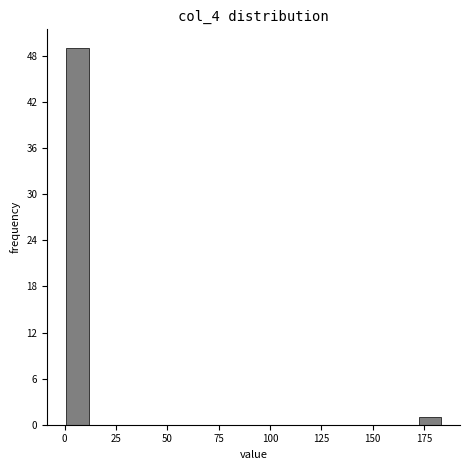

Around what value on the x-axis is the tallest bar? Give the approximate position of its centre, as read against the axis.

5